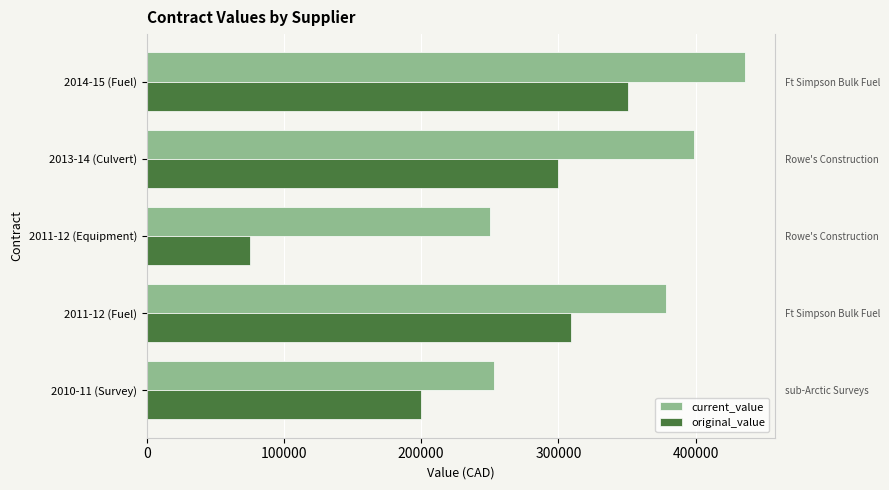

How many bars are there in each group?

2